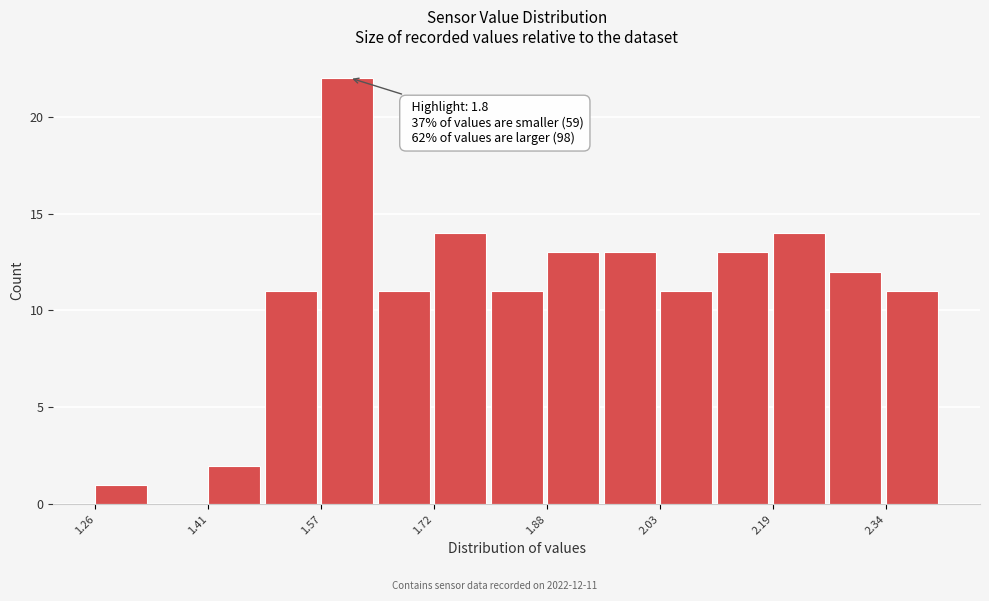

Read against the x-axis, roughly where is the centre of the tallest bar?

1.60